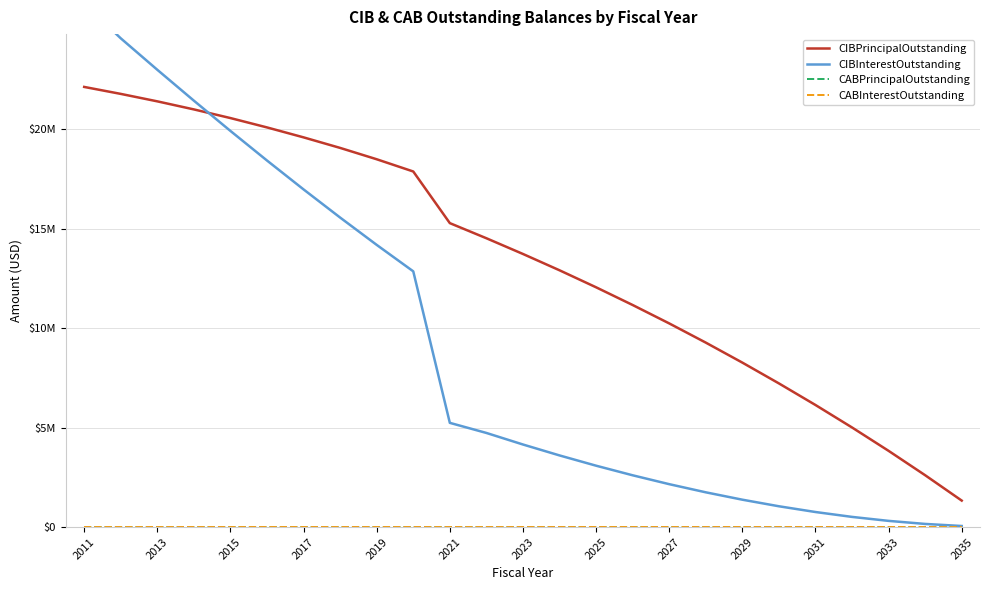

What is the average value of the CIBInterestOutstanding series?

8987274.0